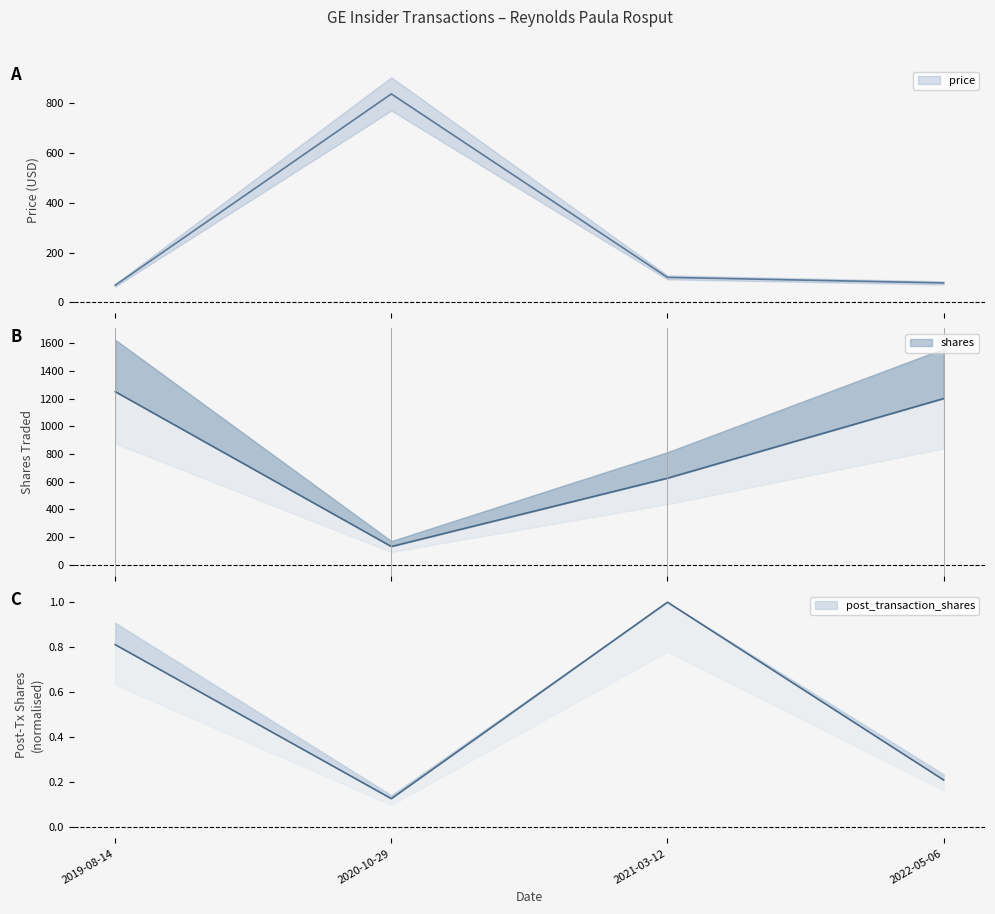

What is the greatest value displayed?

1250.0